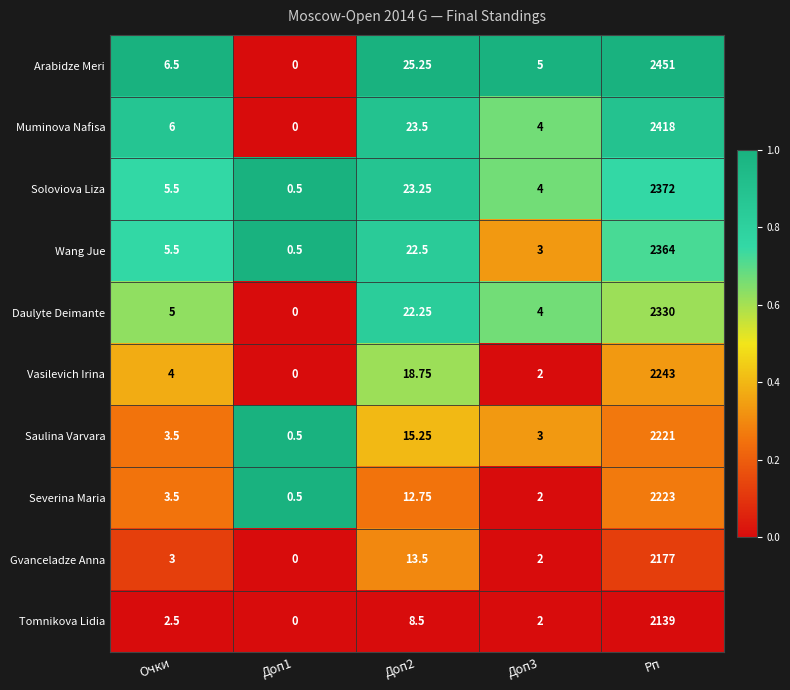

Rank the series by their maximum value, from lowest to highest.

Tomnikova Lidia, Gvanceladze Anna, Saulina Varvara, Severina Maria, Vasilevich Irina, Daulyte Deimante, Wang Jue, Soloviova Liza, Muminova Nafisa, Arabidze Meri